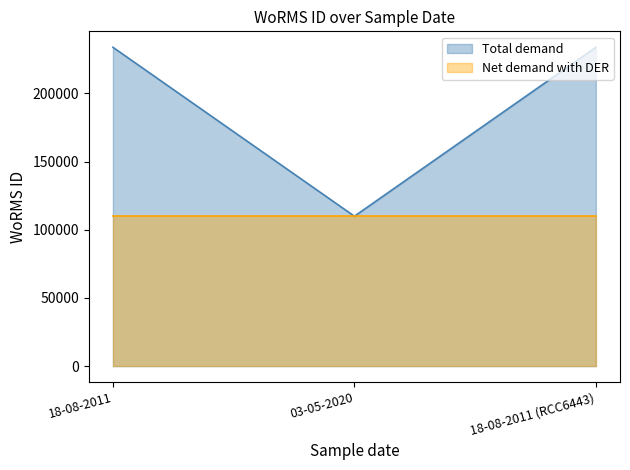

Read the value at 18-08-2011 (RCC6443), to the nearest 100.

233800